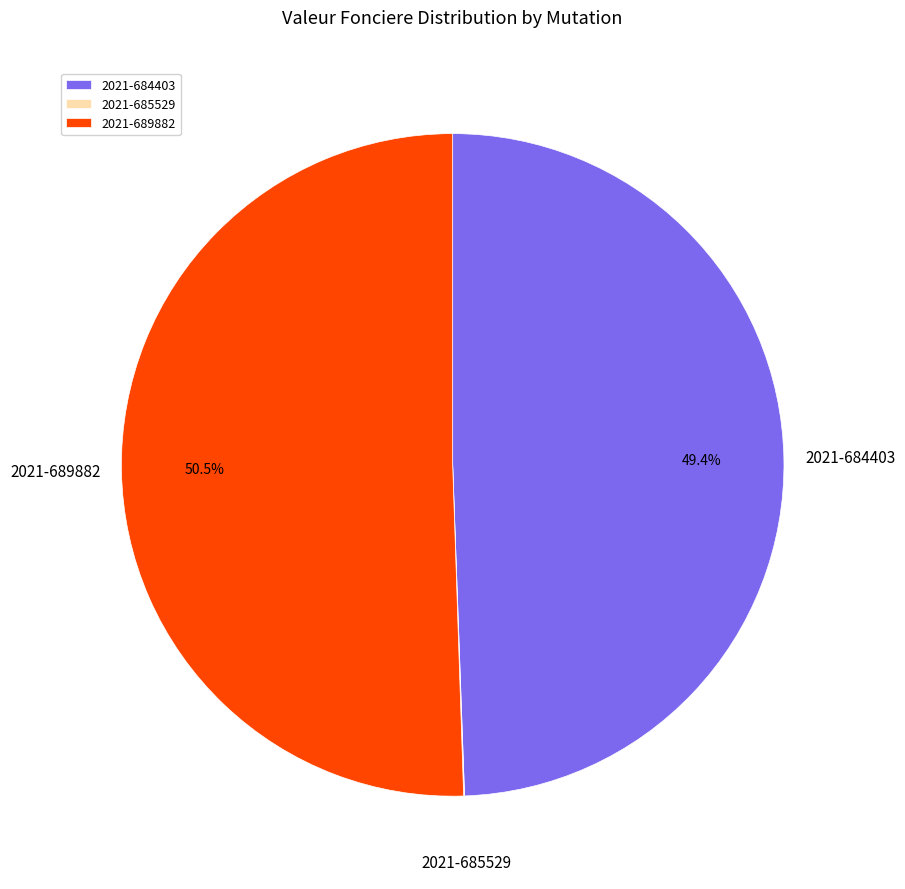

Which has a higher value, 2021-689882 or 2021-684403?

2021-689882